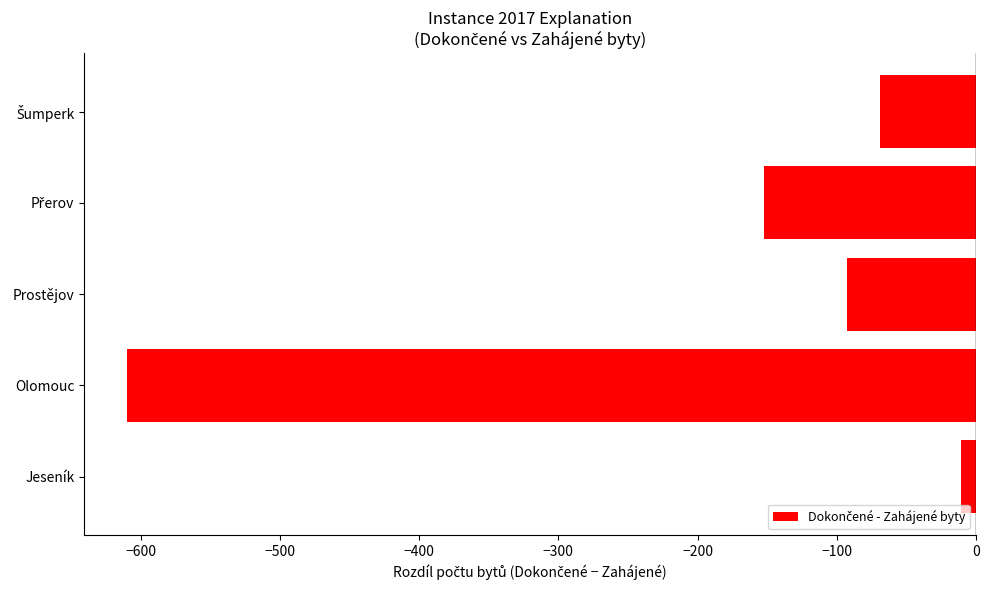

What is the sum of all values?

-935